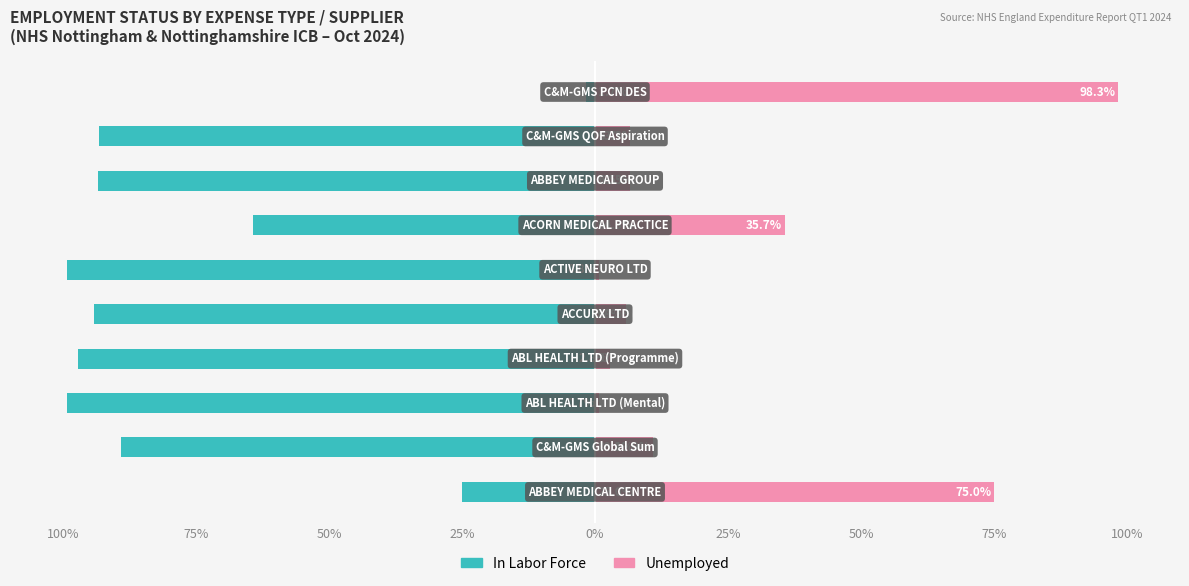

What are all the series names shown in the legend?

In Labor Force, Unemployed